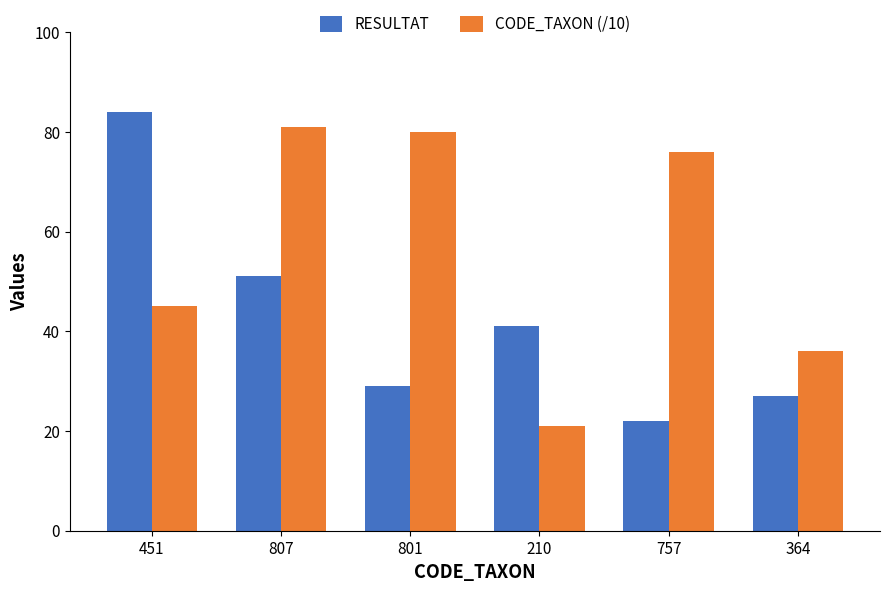

List the series in order of their overall mean, lowest first.

RESULTAT, CODE_TAXON (/10)